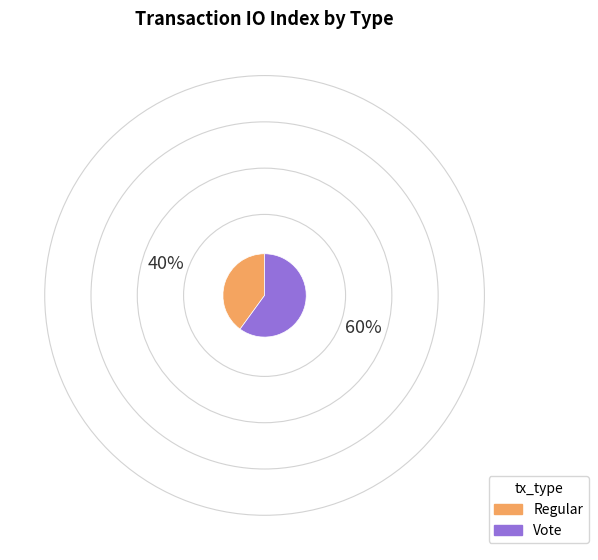

The Regular slice represents 40% of the pie. True or false?

True